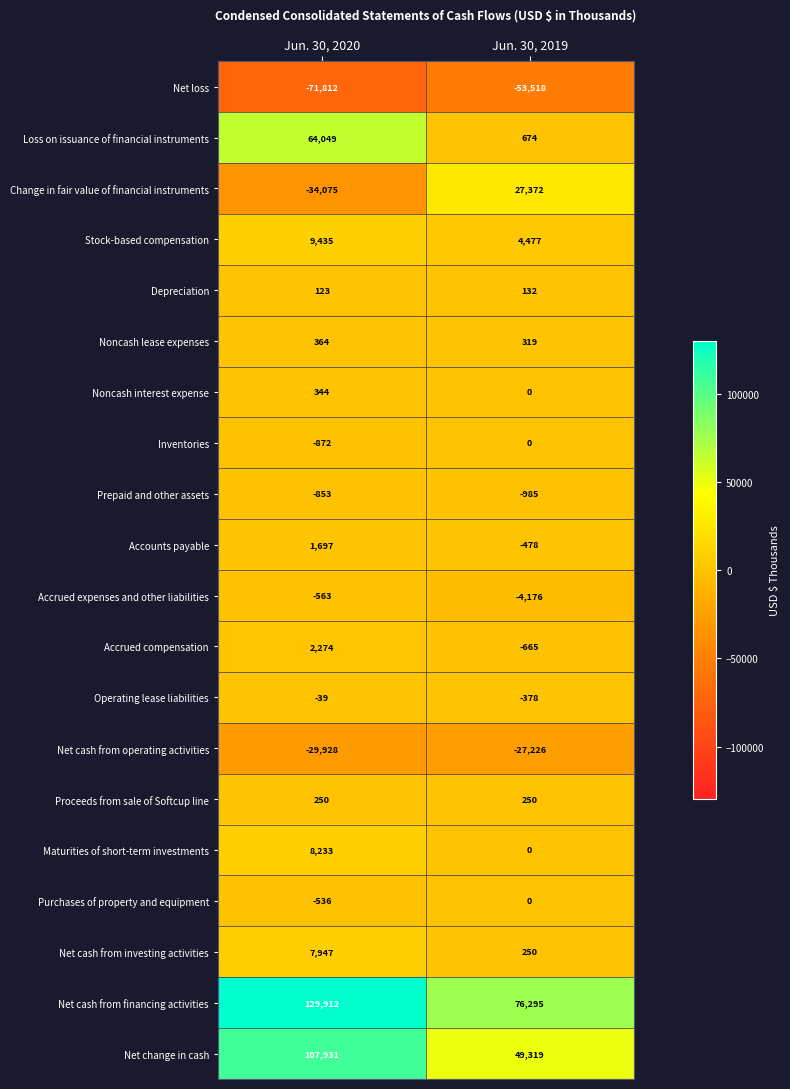

True or false: Accounts payable has a value of -806 at Jun. 30, 2019.

False